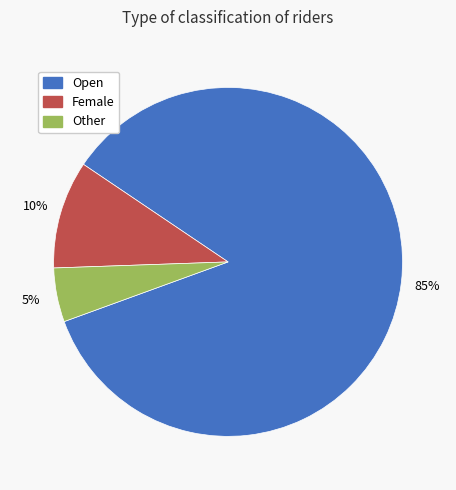

What is the ratio of the value at Open to the value at Female?

8.5